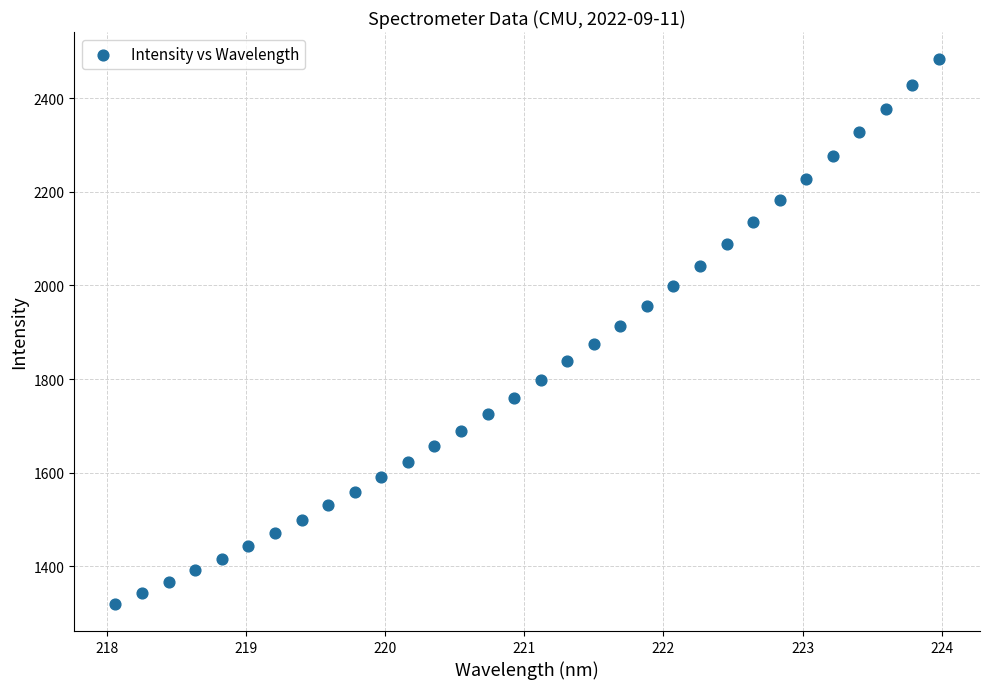

What is the range of X values (max minus min)?

5.9